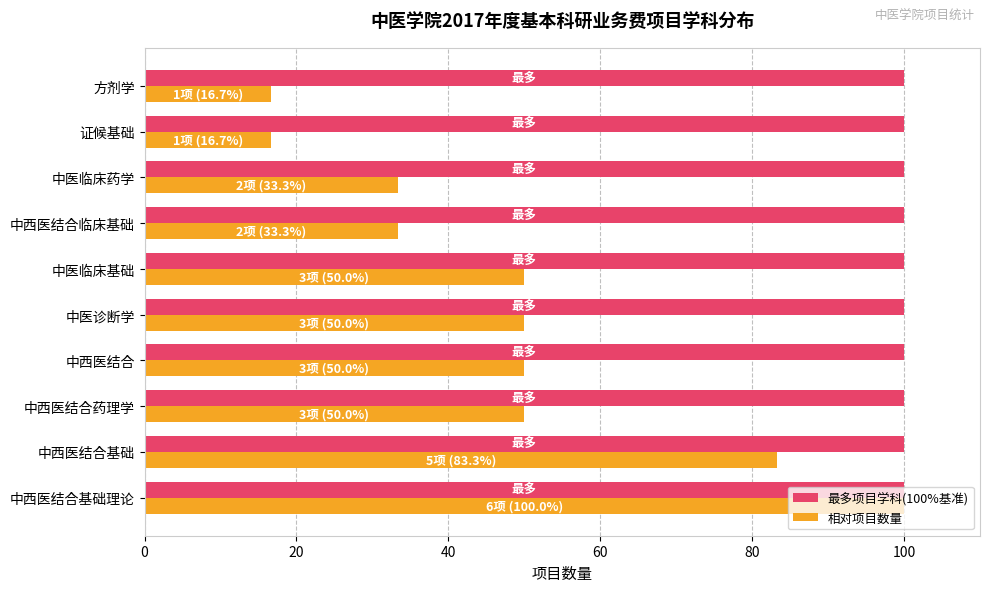

Which series has the largest range (max minus min)?

相对项目数量